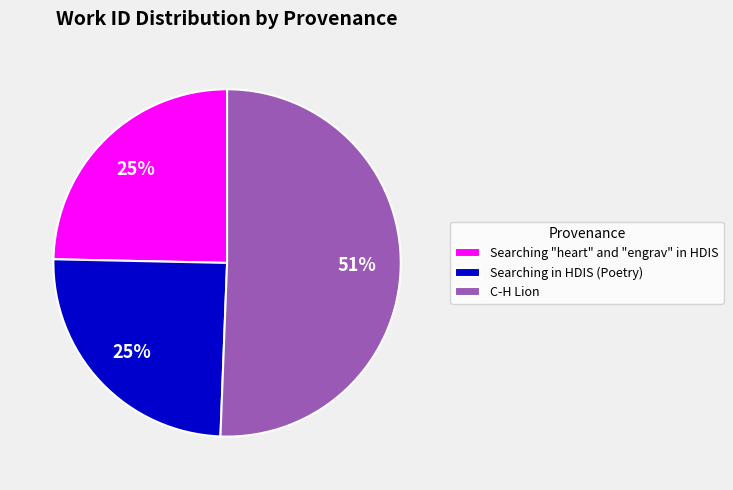

To the nearest percent, what percentage of the pie is Searching in HDIS (Poetry)?

25%